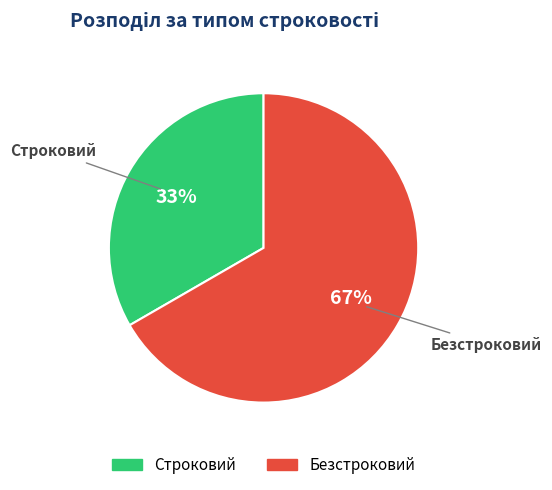

Count the number of slices in the pie.

2